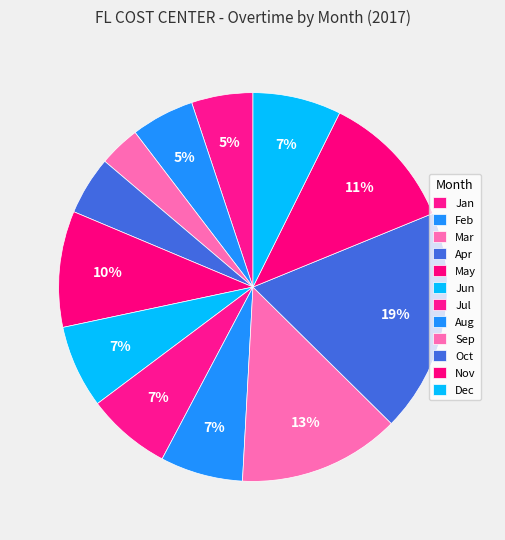

What percentage is NOT represented by Feb?

94.7%